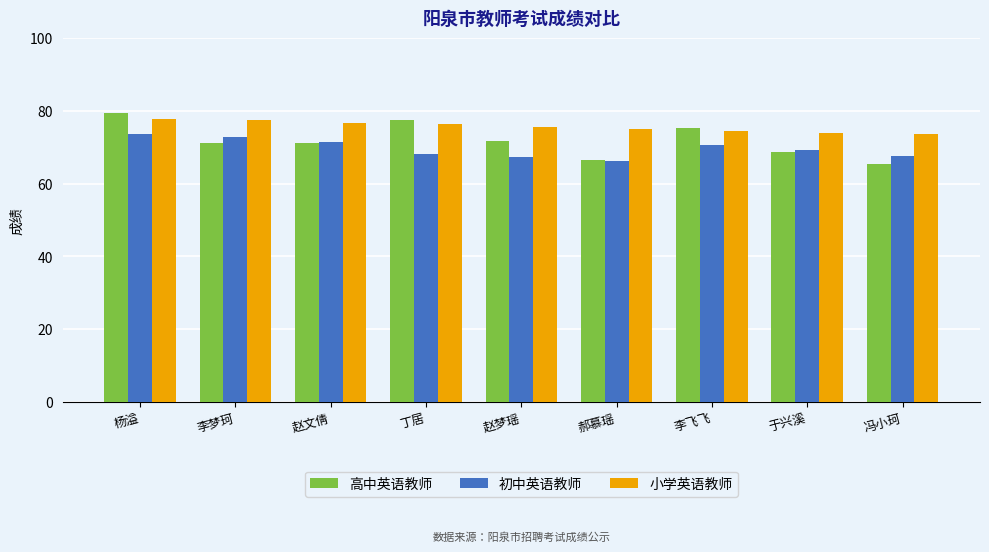

Are the bars grouped side by side (vs. stacked)?

Yes